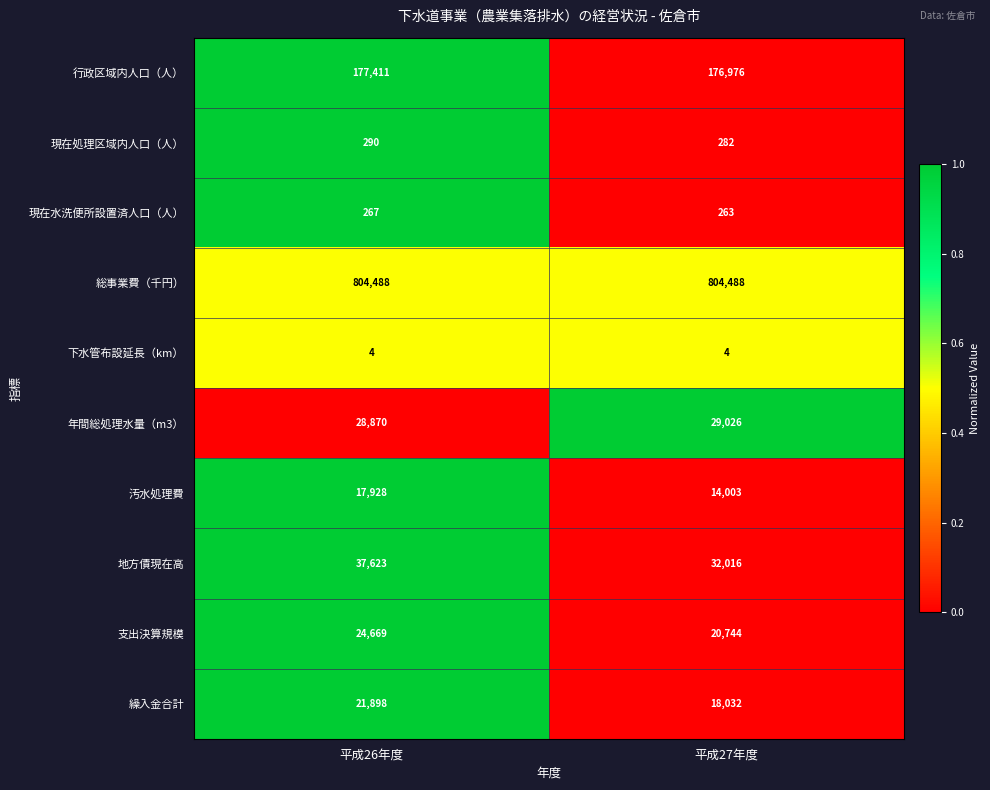

What is the difference between the highest and lowest values at 平成26年度?

804484